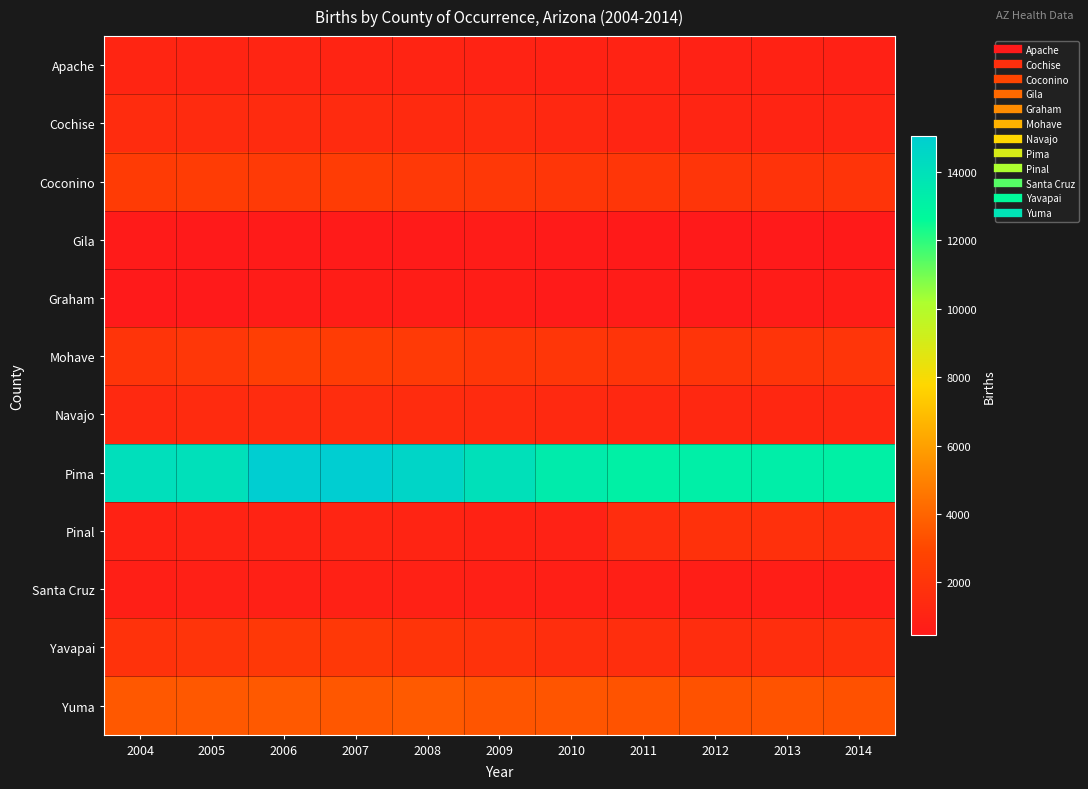

Which series has the largest range (max minus min)?

Pima